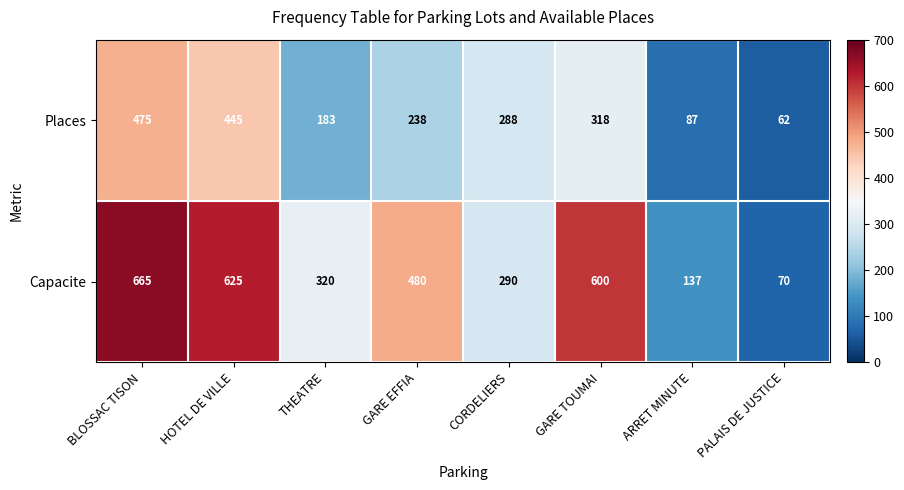

Rank the series by their average value, from highest to lowest.

Capacite, Places